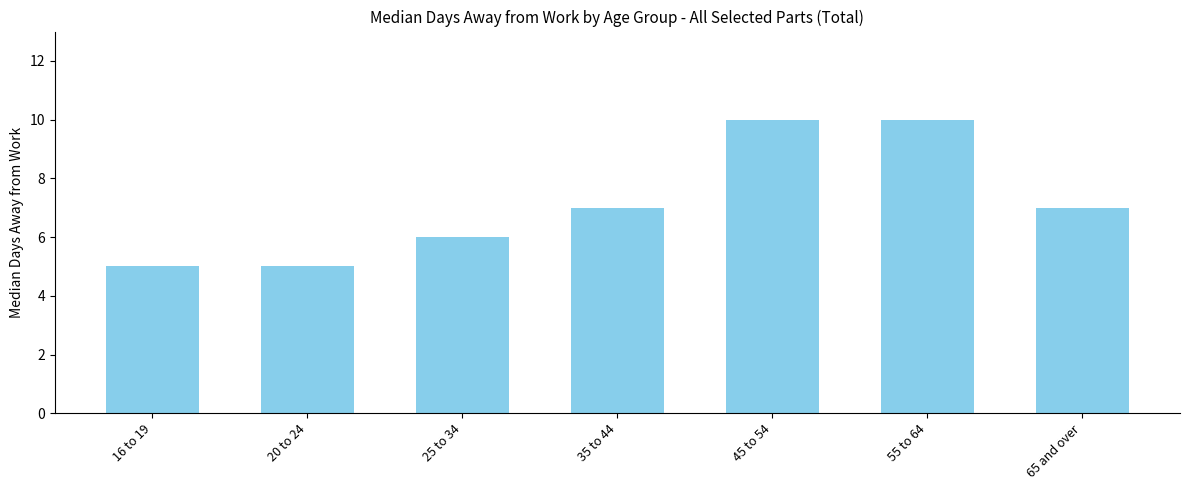

What is the label of the 7th bar from the right?

16 to 19